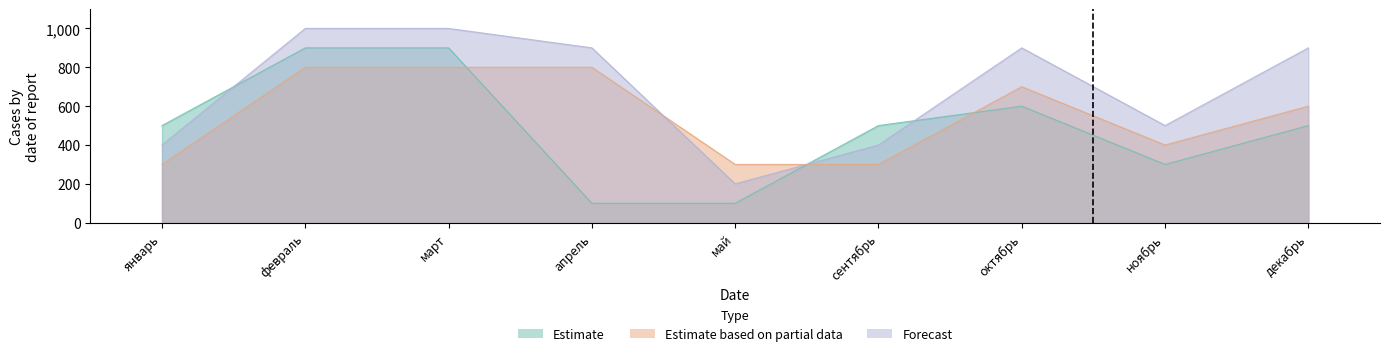

Reading left to right, what are all the values shown in this chart?

Estimate: январь=500	февраль=900	март=900	апрель=100	май=100	сентябрь=500	октябрь=600	ноябрь=300	декабрь=500
Estimate based on partial data: январь=300	февраль=800	март=800	апрель=800	май=300	сентябрь=300	октябрь=700	ноябрь=400	декабрь=600
Forecast: январь=400	февраль=1000	март=1000	апрель=900	май=200	сентябрь=400	октябрь=900	ноябрь=500	декабрь=900